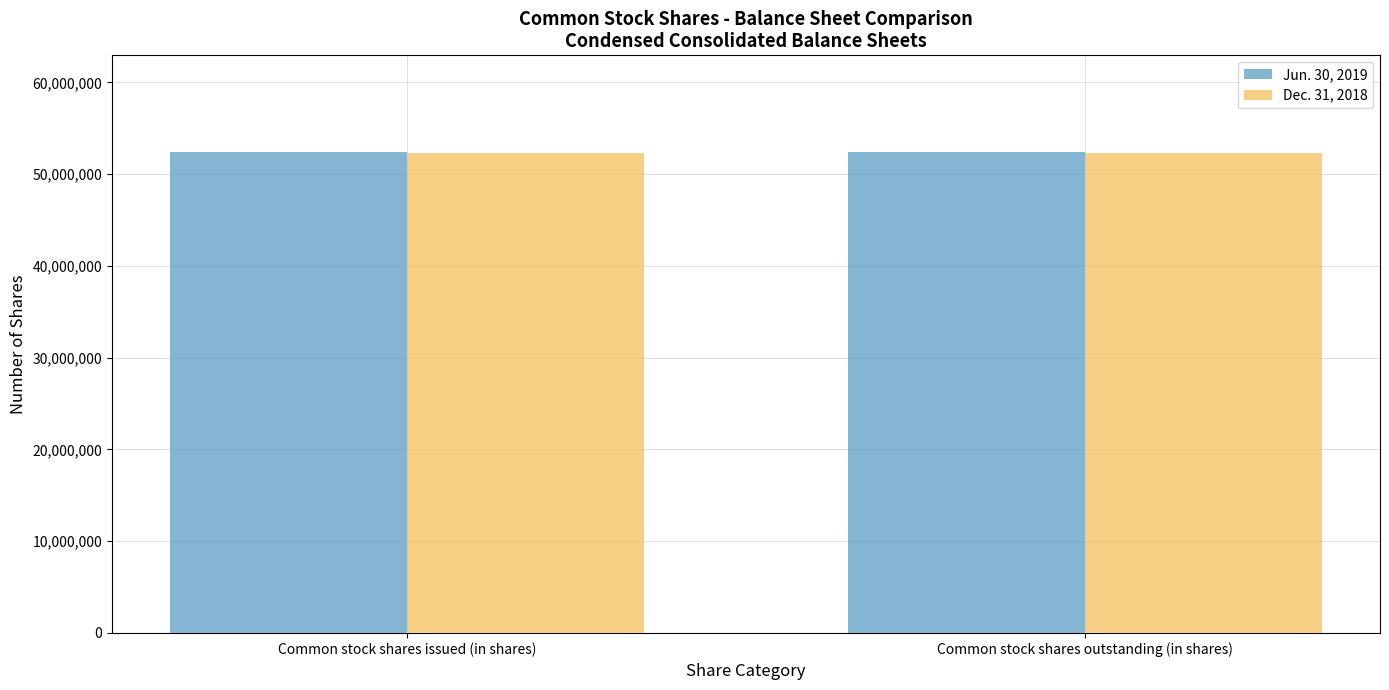

What is the total value across all series at Common stock shares outstanding (in shares)?

104765619